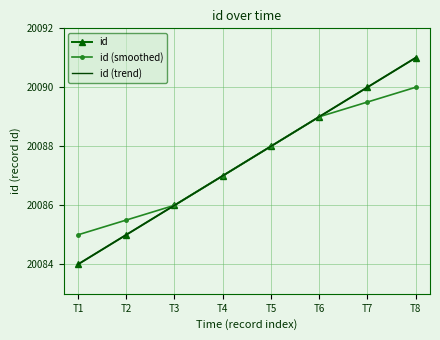

True or false: id (trend) and id cross at least once.

False